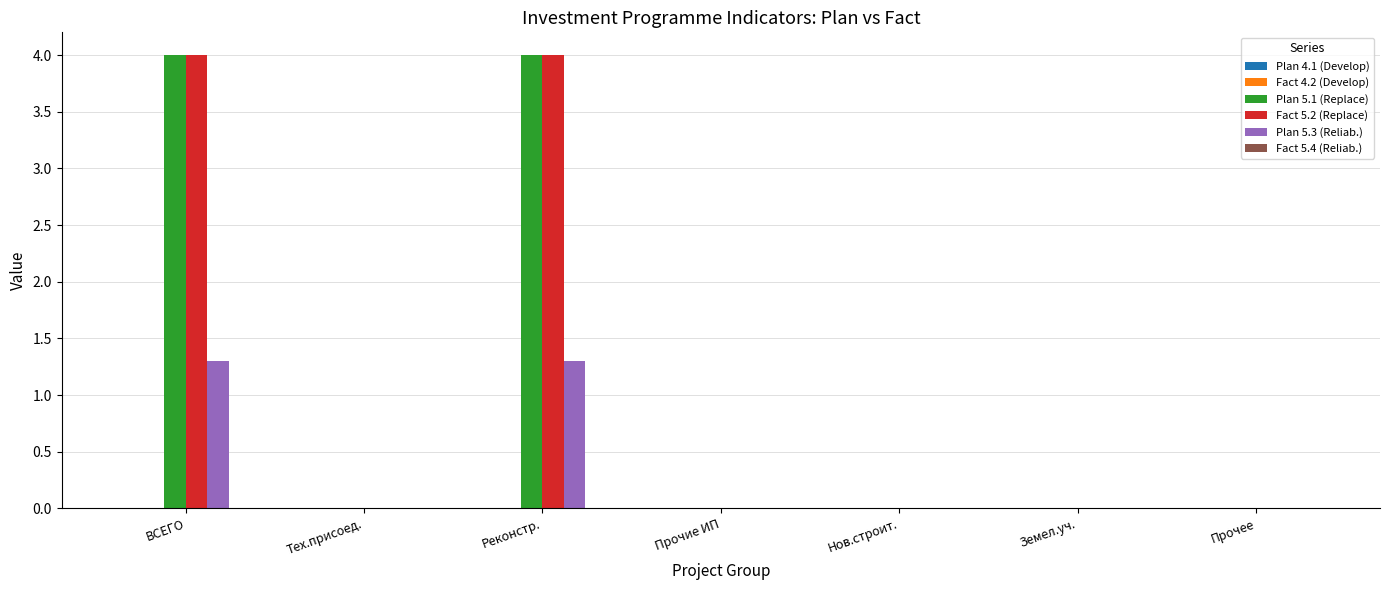

How many groups of bars are there?

7